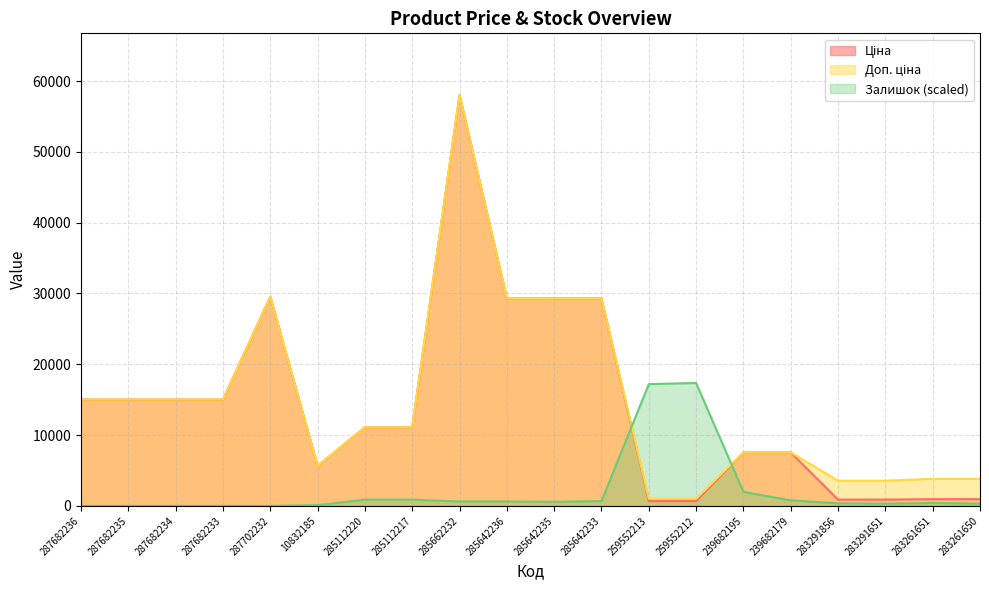

True or false: Доп. ціна and Ціна intersect in this chart.

False